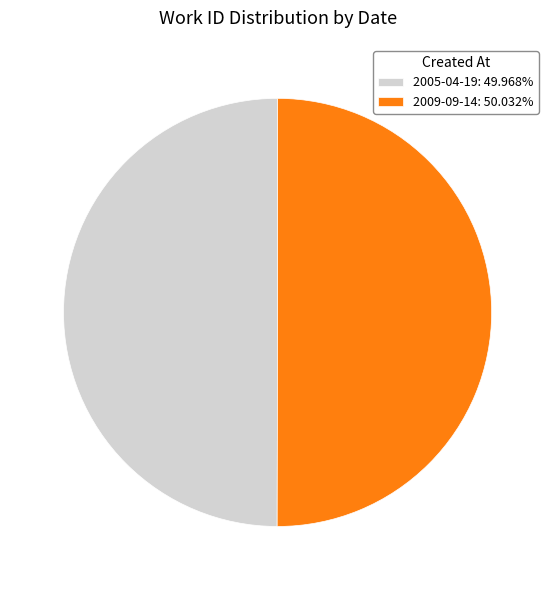

Do 2009-09-14: 50.032% and 2005-04-19: 49.968% together represent more than half of the pie?

Yes